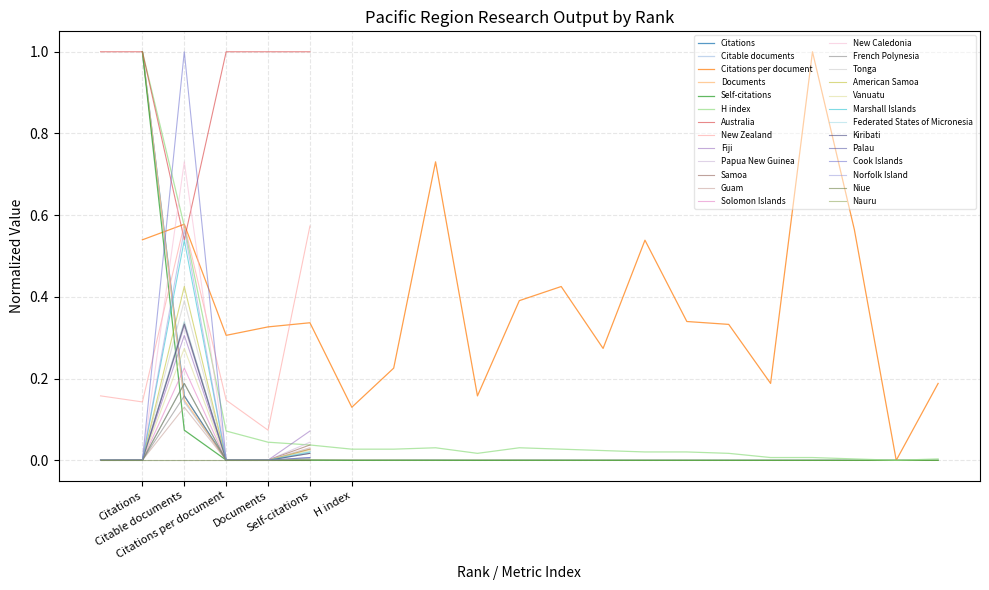

True or false: Citable documents and Citations cross at least once.

True